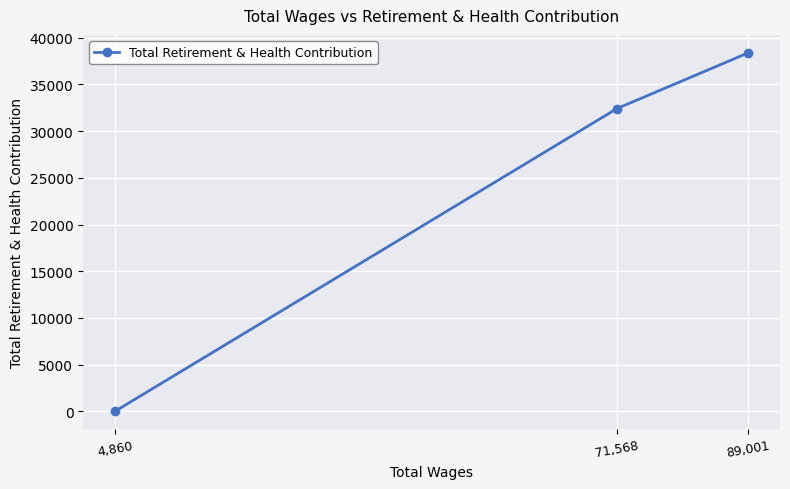

Reading left to right, transcribe all the data shown in this chart.

4,860=0	71,568=32418	89,001=38380